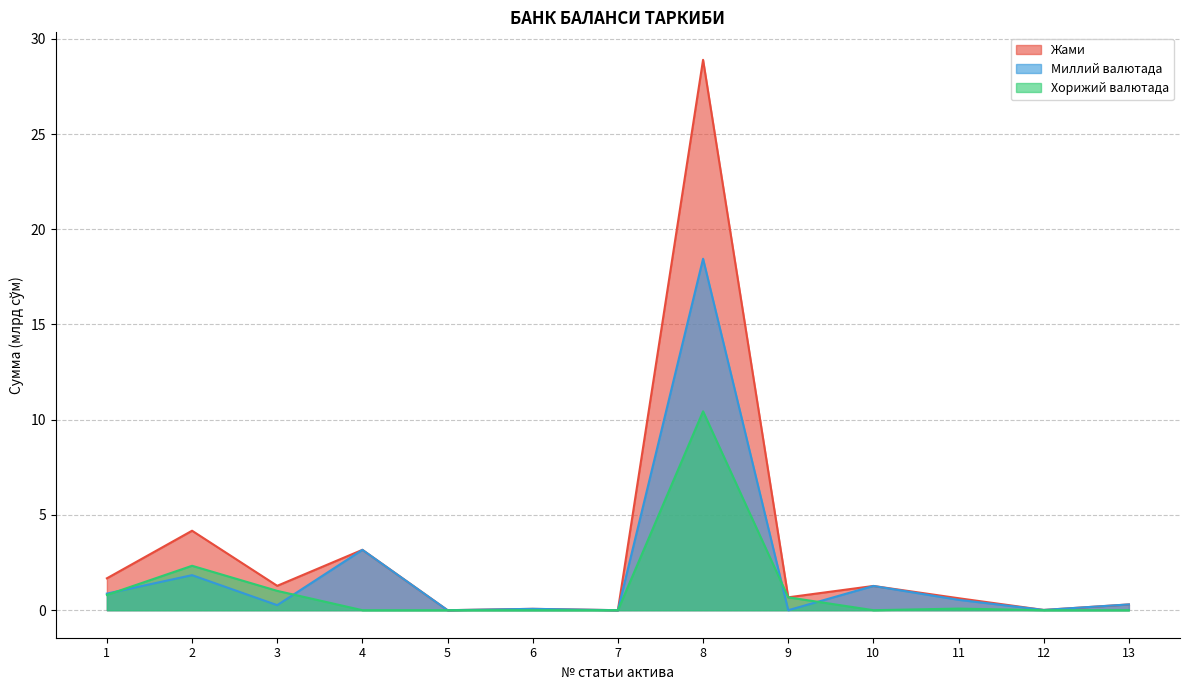

True or false: Миллий валютада and Жами cross at least once.

False